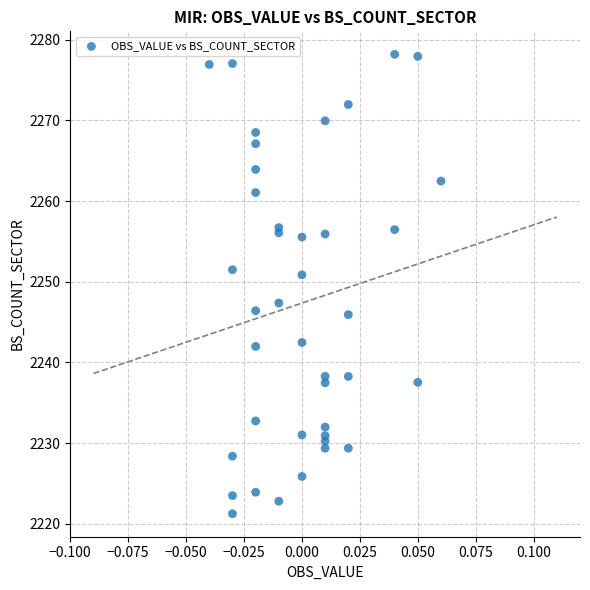

What is the range of Y values (max minus min)?

57.0